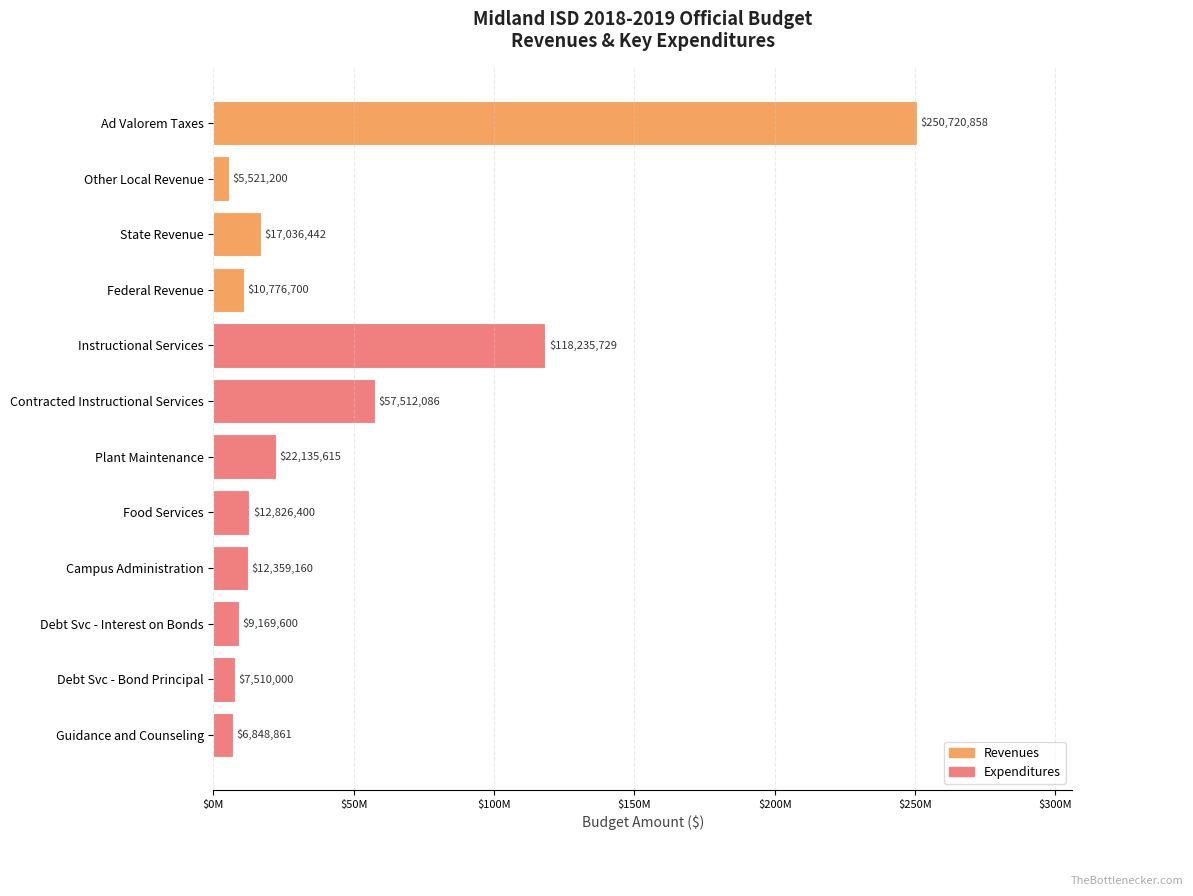

What is the sum of all values?

530652651